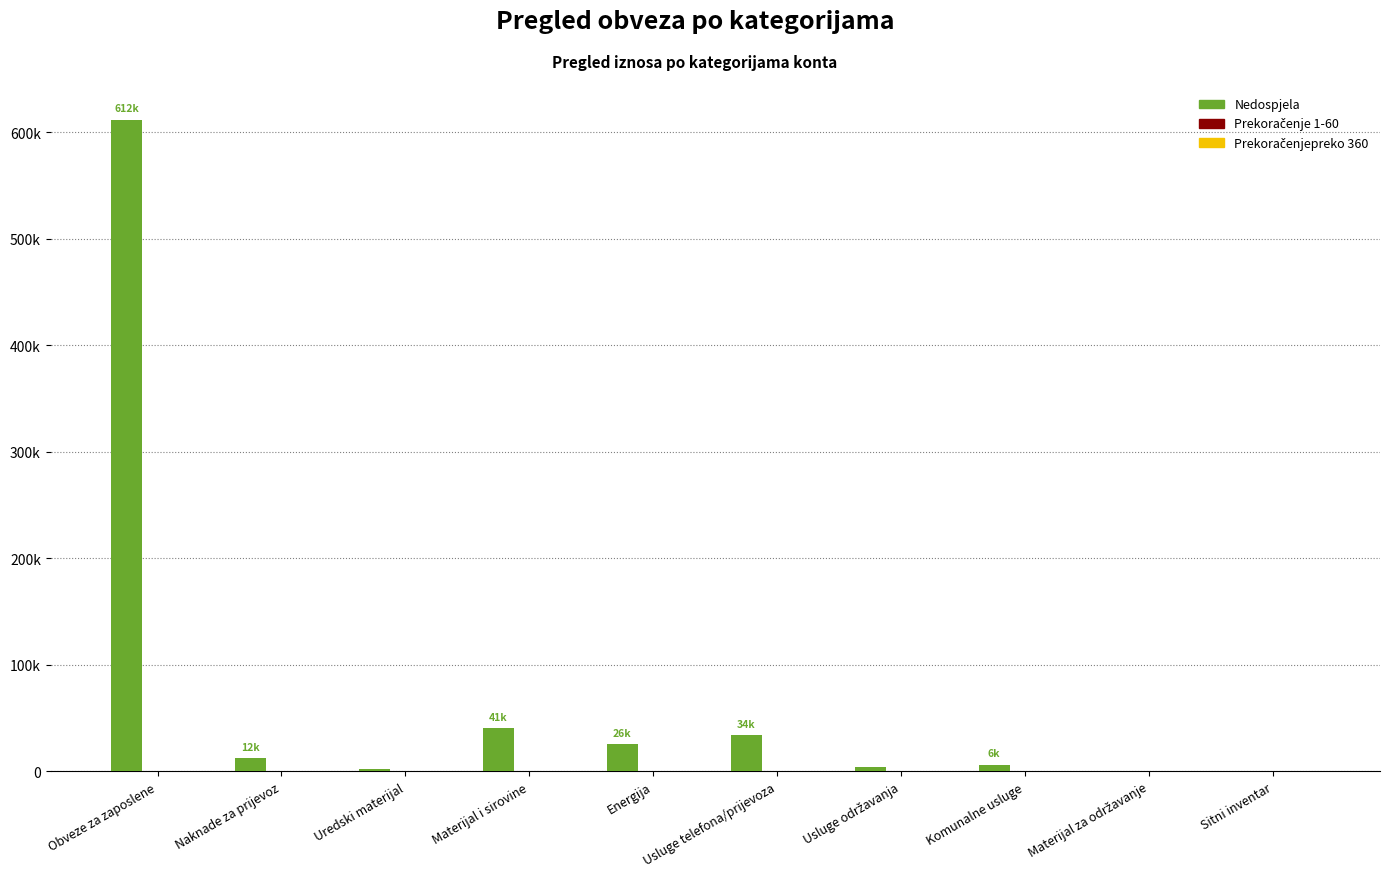

Where does the Nedospjela series first go above 12369?

Obveze za zaposlene